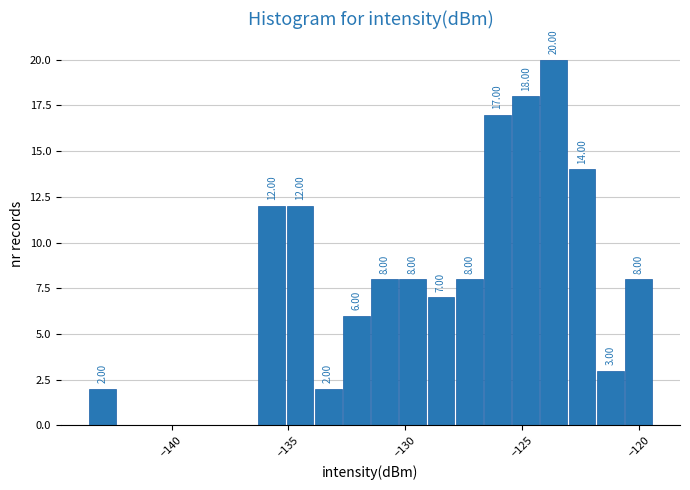

Around what value on the x-axis is the tallest bar? Give the approximate position of its centre, as read against the axis.

-123.5